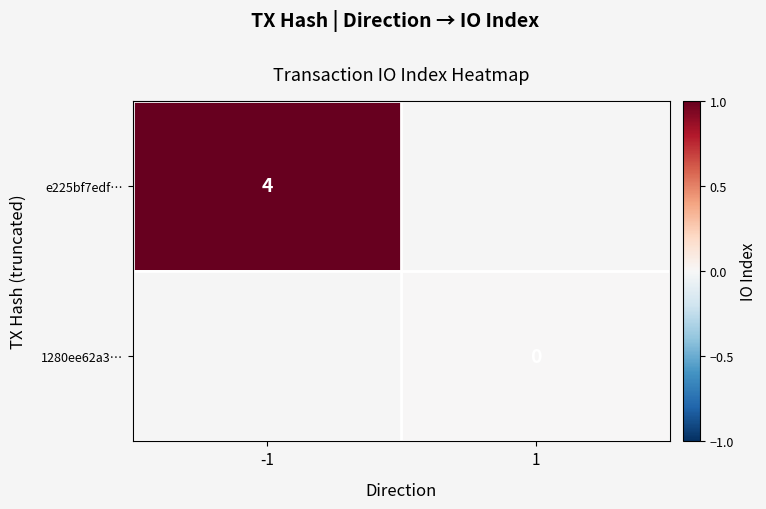

The e225bf7edf… series shows 4 at -1. True or false?

True